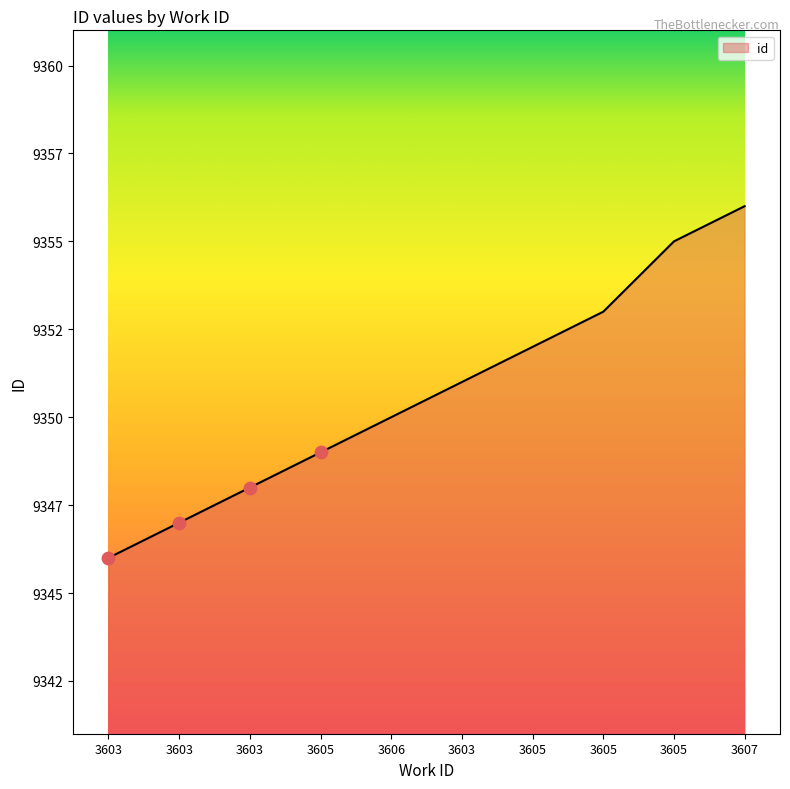

What is the change in value from 3603 to 3605?

+4